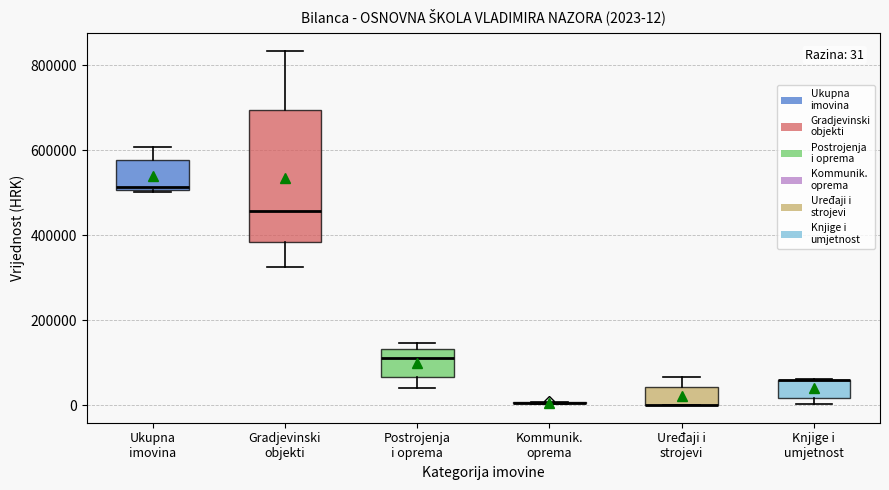

Which box is the tallest, from its lower edge to its upper edge?

Gradjevinski objekti